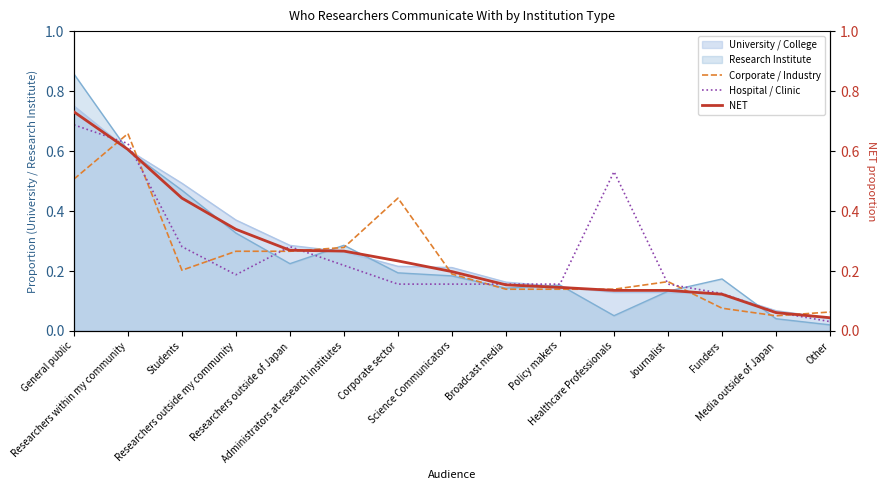

What is the value of the Hospital / Clinic point at the 2nd from the left?

0.6